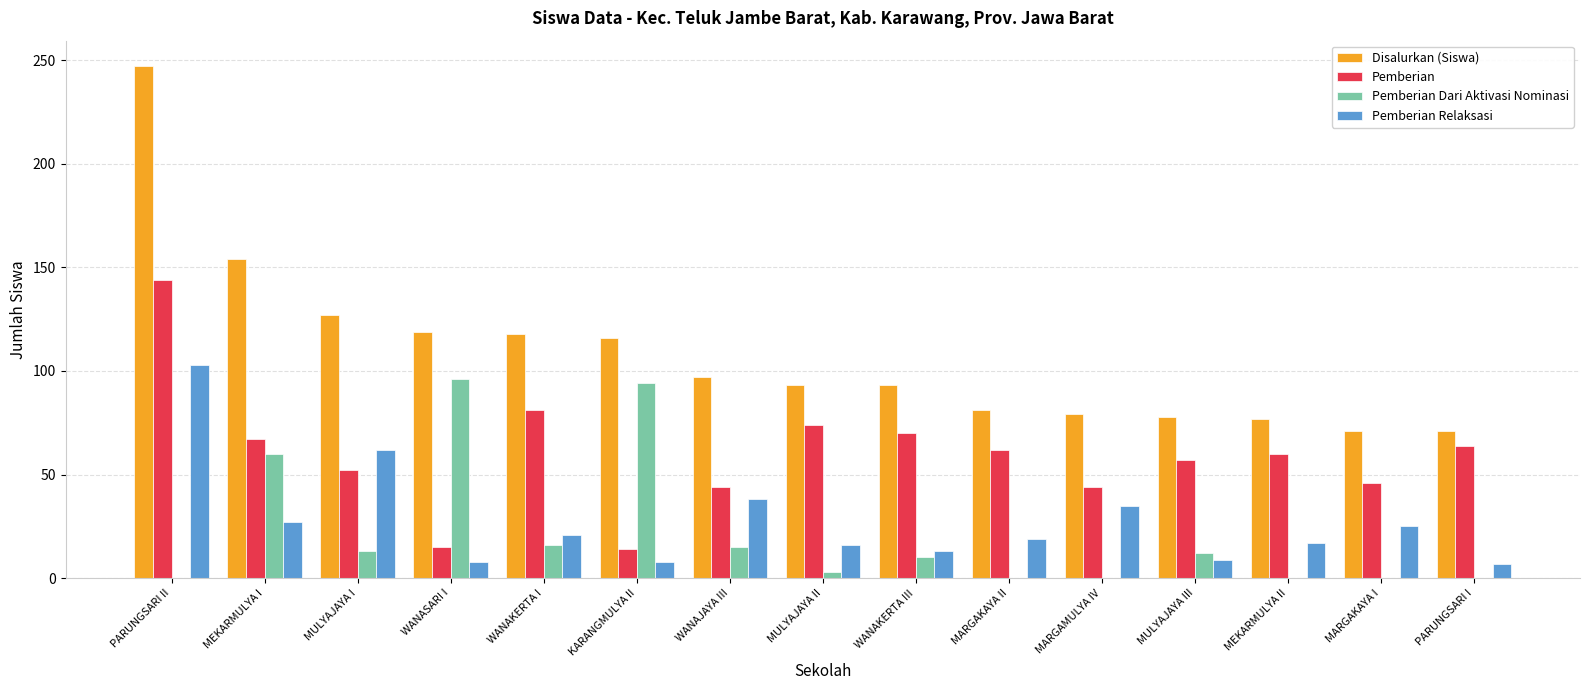

Is the value of Pemberian Relaksasi at MULYAJAYA I greater than the value of Pemberian at MARGAMULYA IV?

Yes